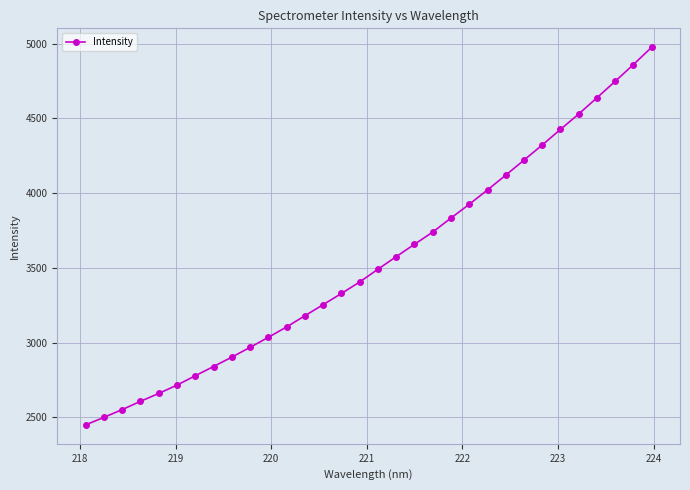

What is the sum of all values?

113376.7